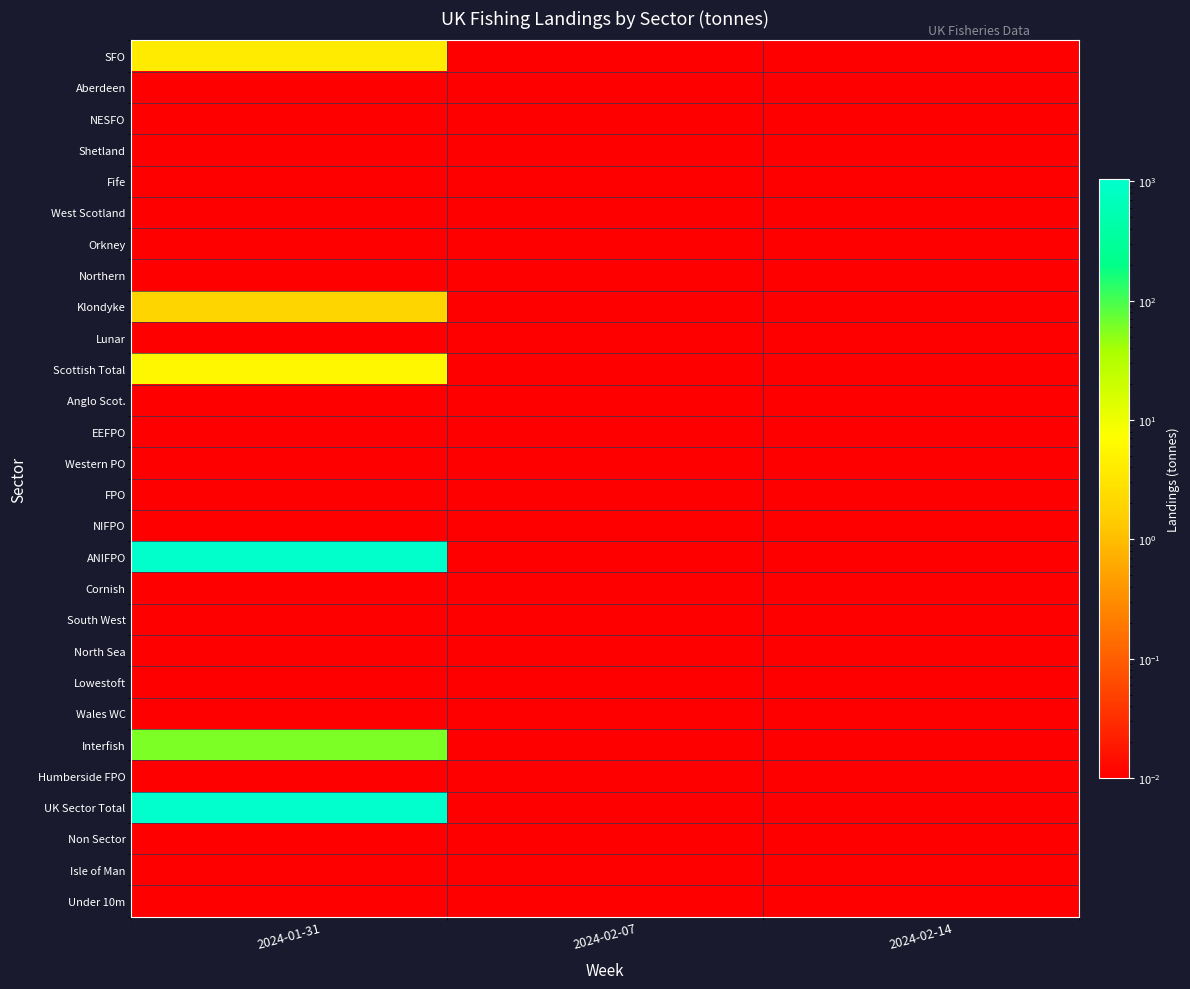

Which category has the highest value across all series?

2024-01-31